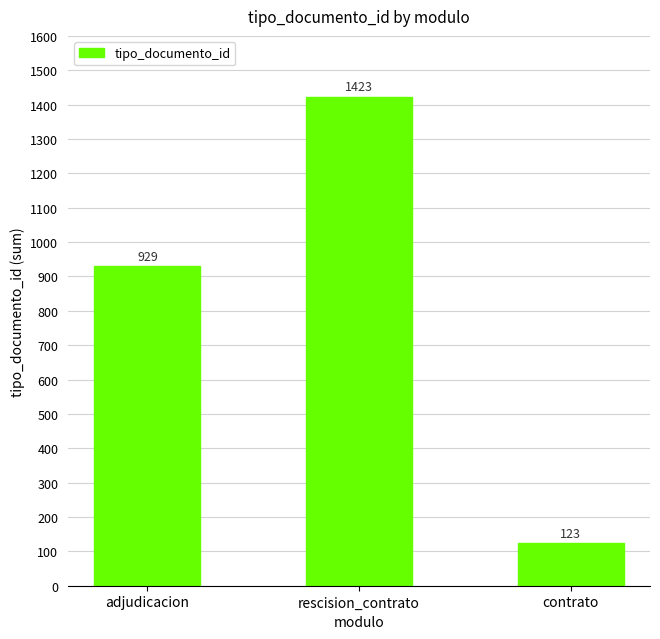

The value at adjudicacion is 929. True or false?

True